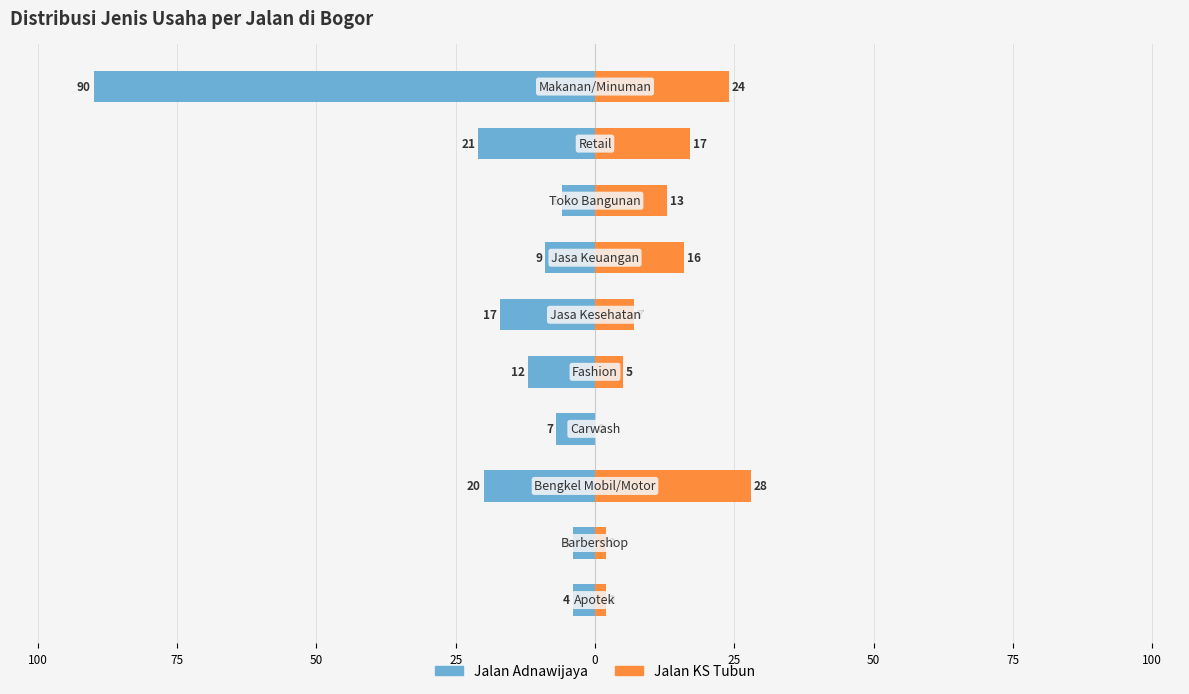

What are all the series names shown in the legend?

Jalan Adnawijaya, Jalan KS Tubun